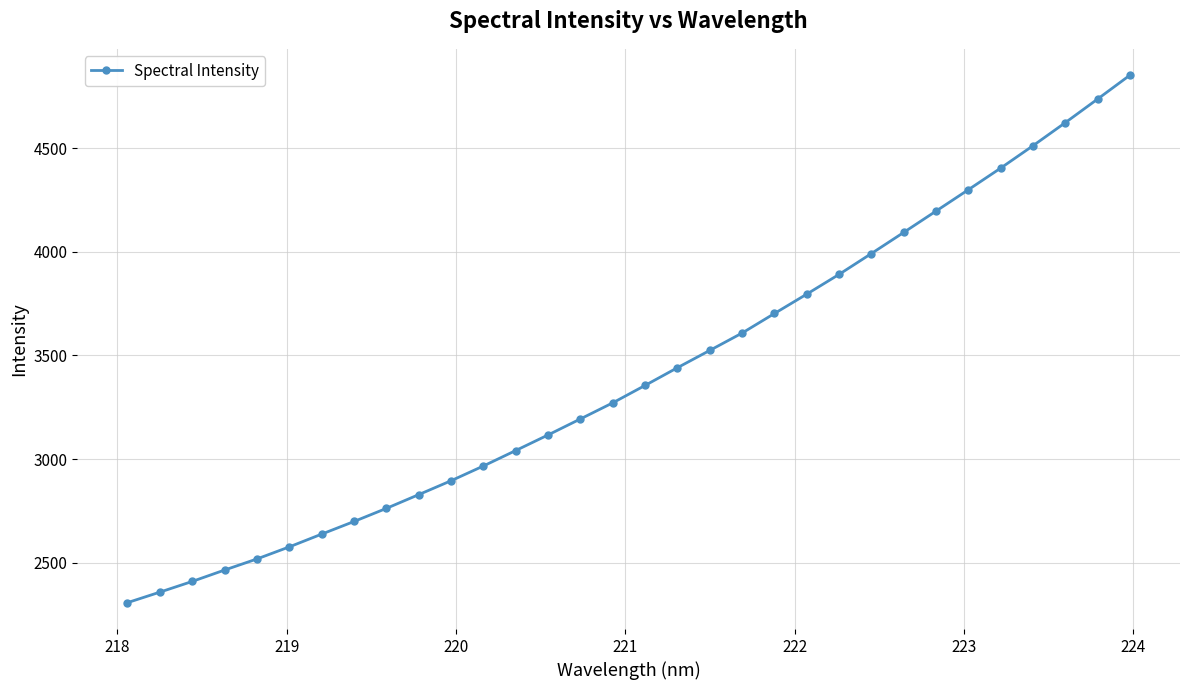

What is the greatest value displayed?

4851.6